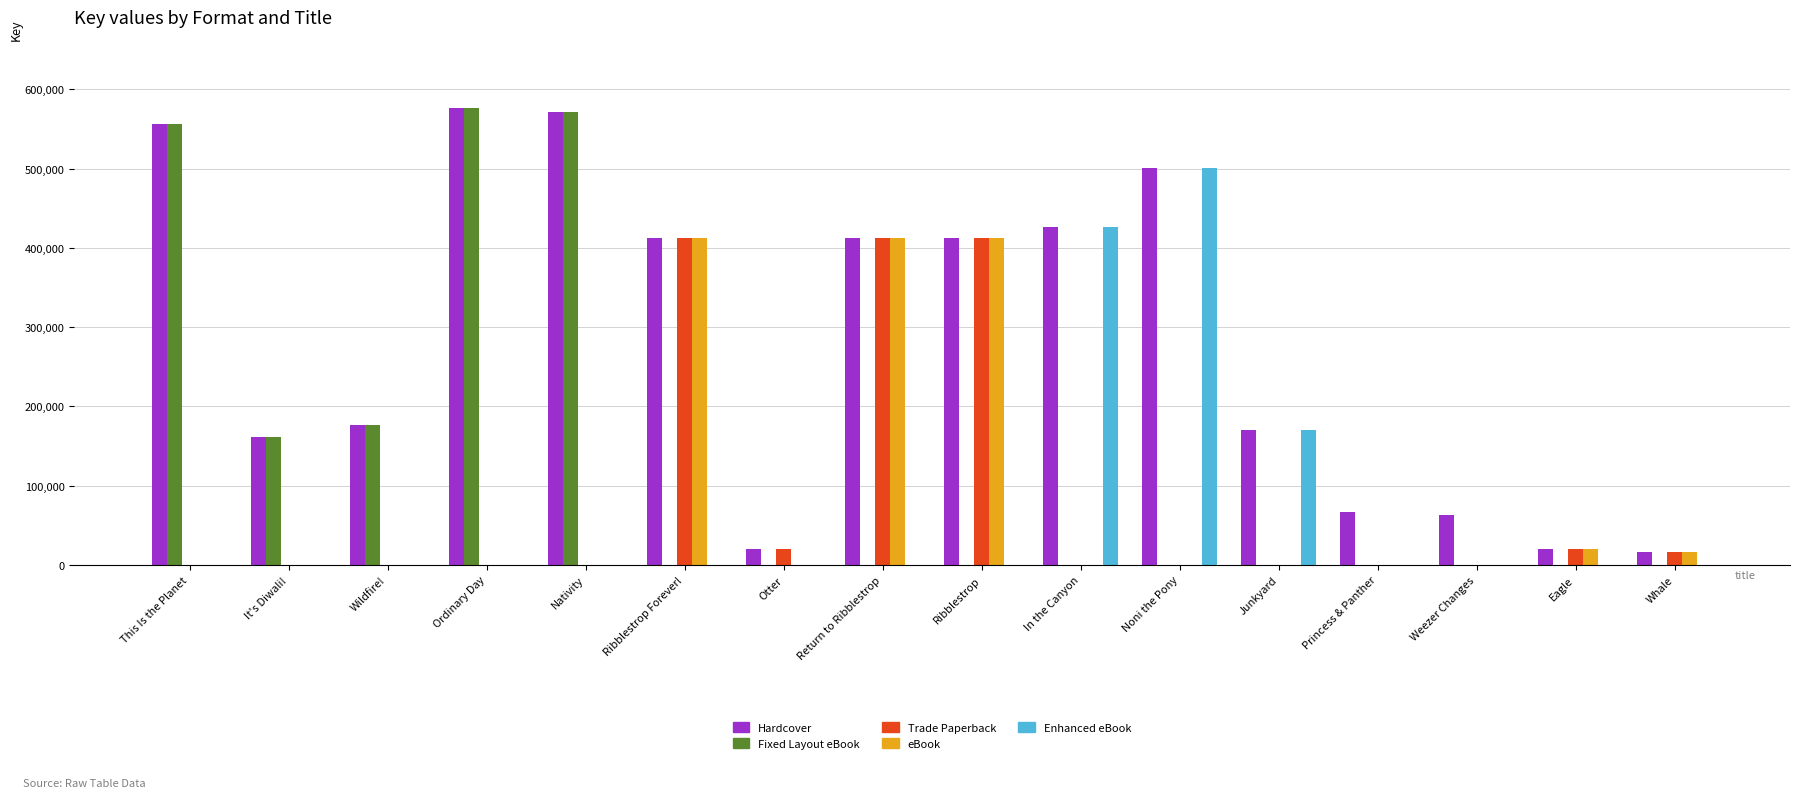

What position from the right is Ribblestrop?

8